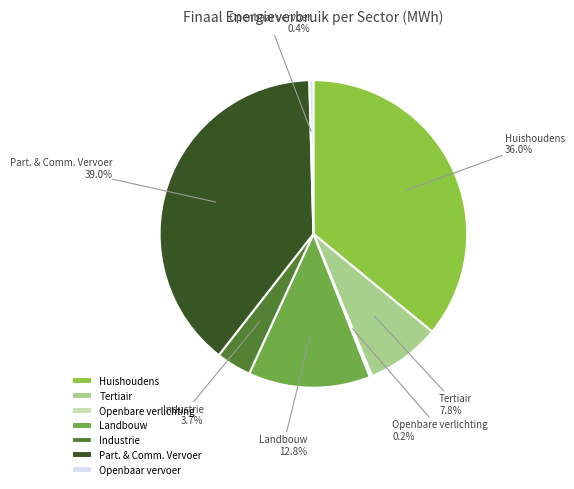

What is the total percentage of Part. & Comm. Vervoer and Landbouw?

51.9%